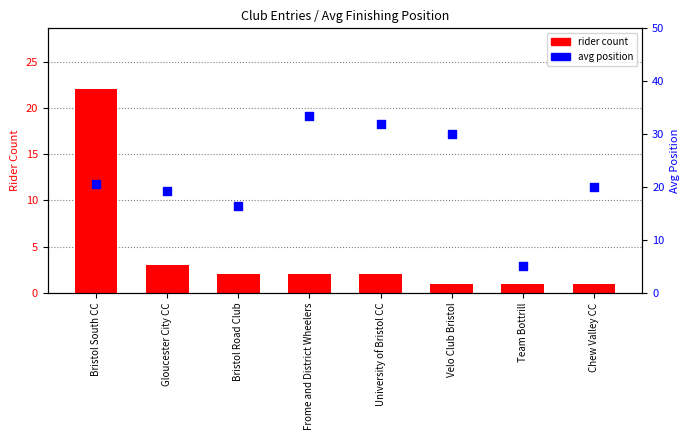

Which series has the largest total across all categories?

avg position